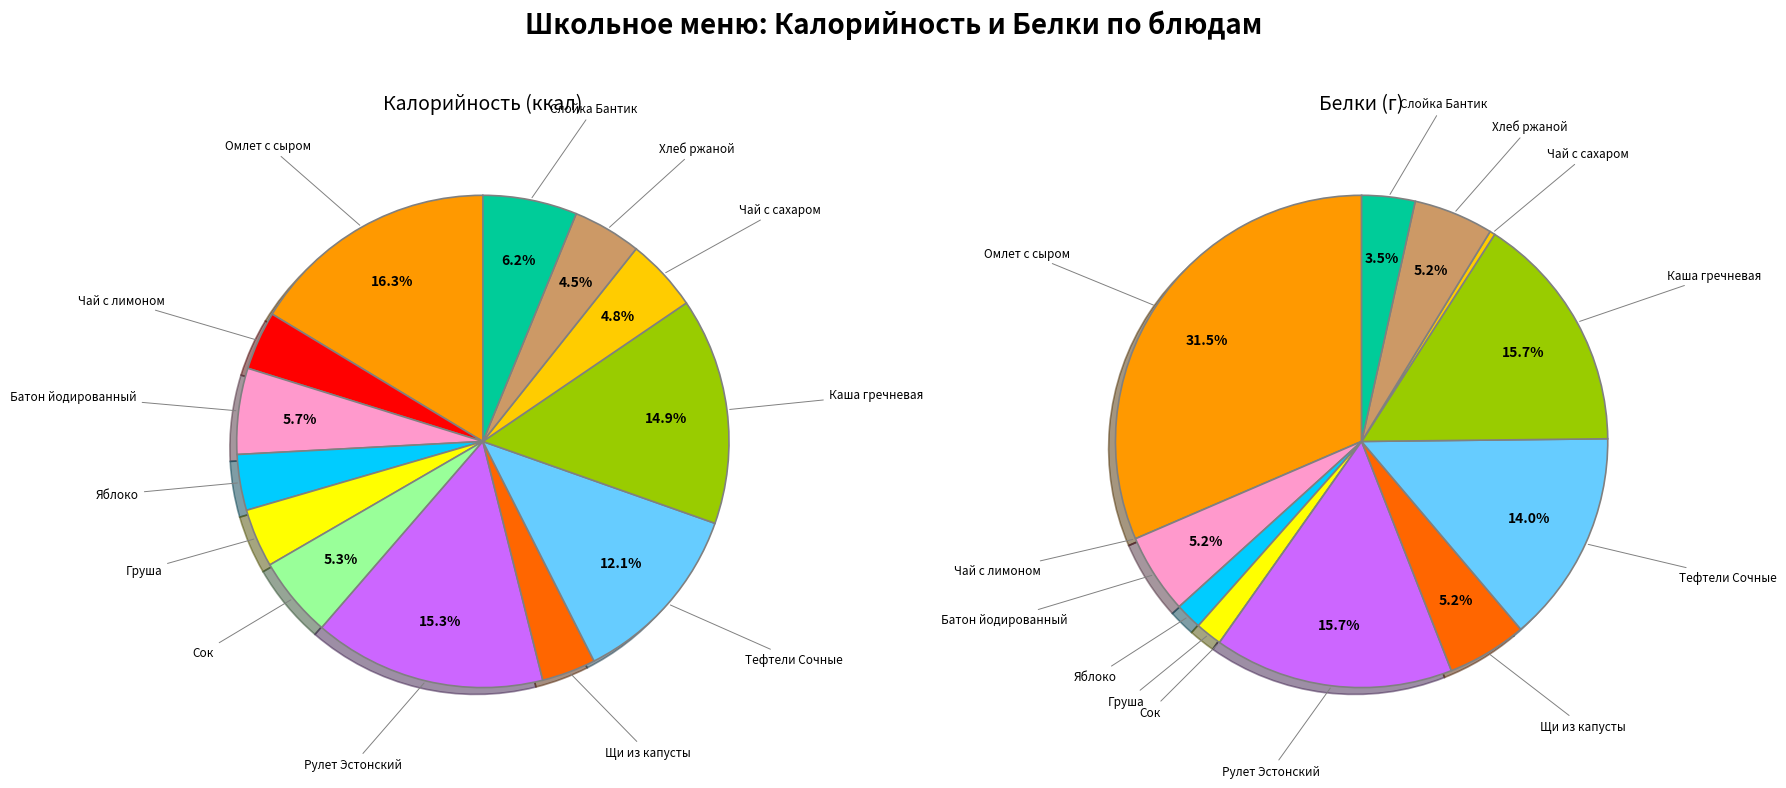

What portion of the pie excludes Тефтели Сочные?

87.9%